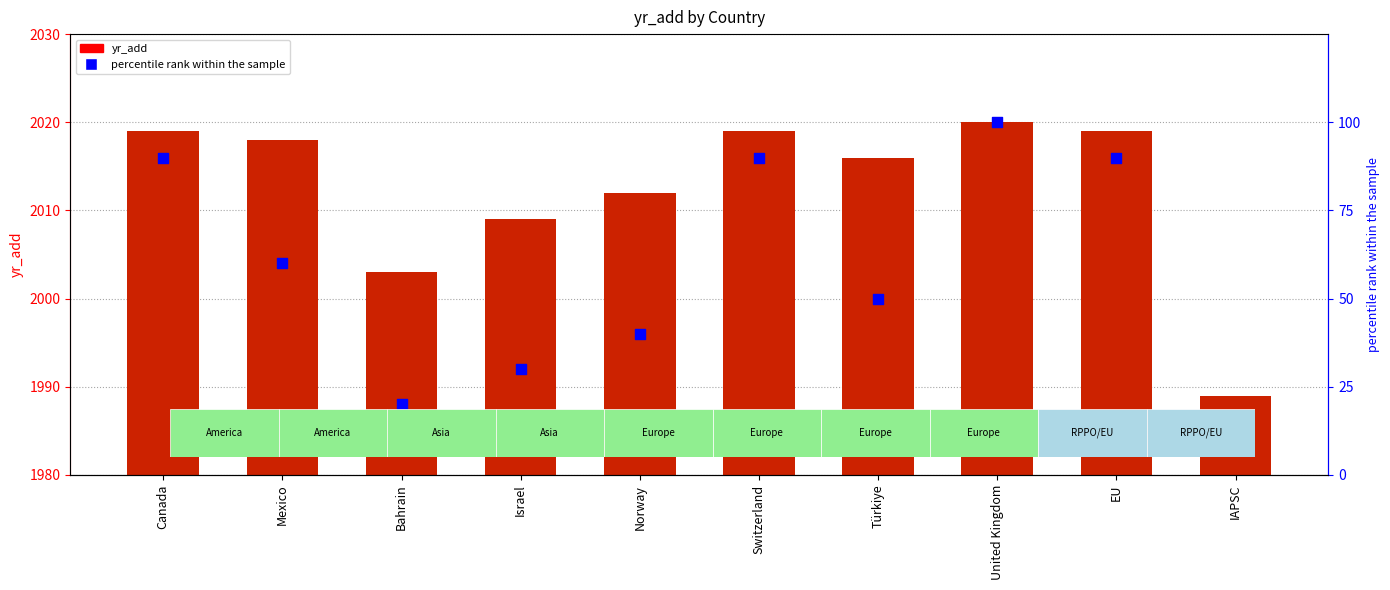

At which category is the sum across all series the highest?

United Kingdom